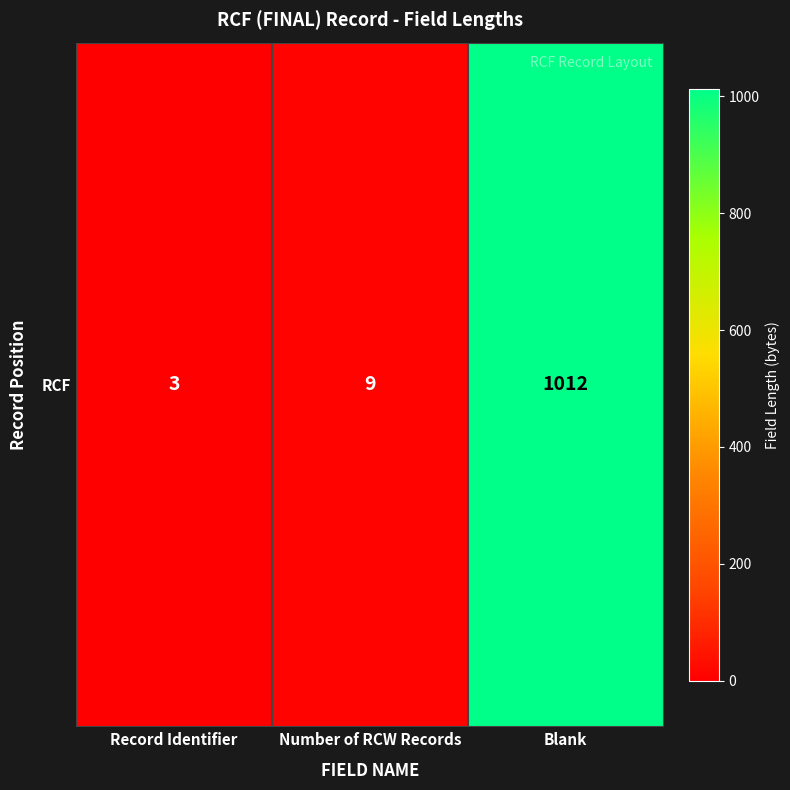

What is the difference between the maximum and minimum values?

1009